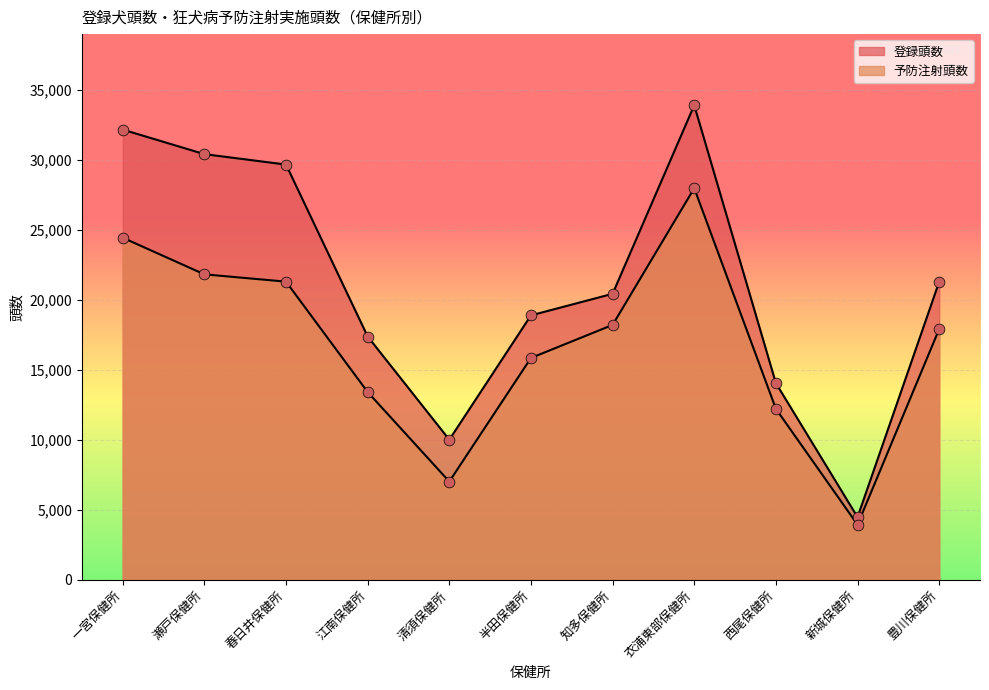

Which series contains the highest Y value?

登録頭数